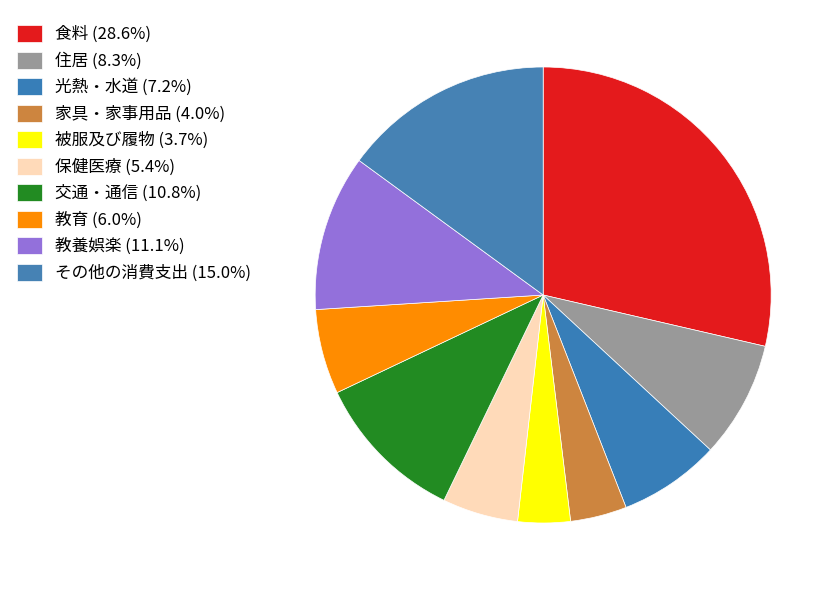

True or false: 光熱・水道 accounts for 7% of the total.

True